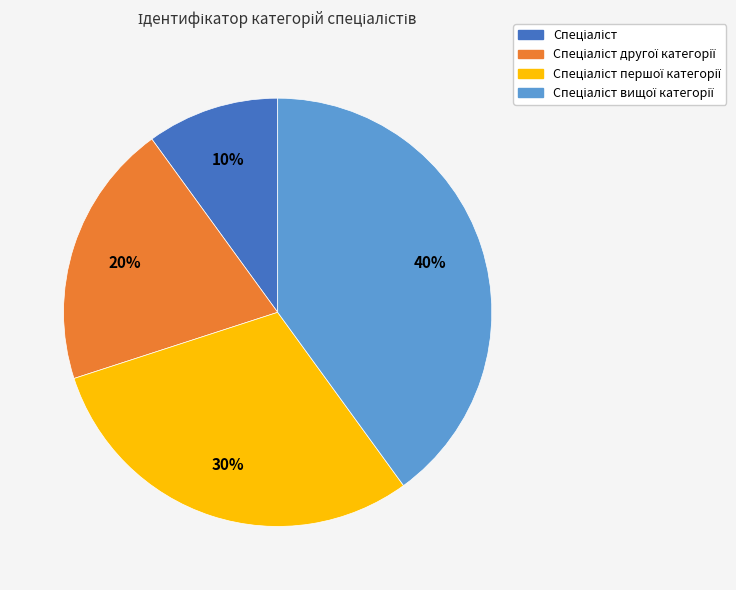

To the nearest percent, what is the average slice percentage?

25%